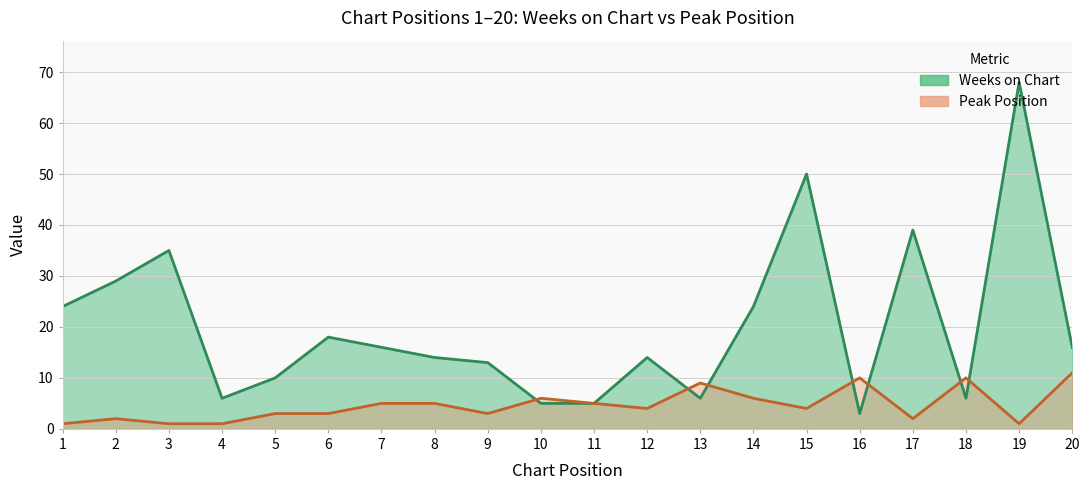

Reading left to right, list all the values displayed in this chart.

Weeks on Chart: 1=24	2=29	3=35	4=6	5=10	6=18	7=16	8=14	9=13	10=5	11=5	12=14	13=6	14=24	15=50	16=3	17=39	18=6	19=68	20=16
Peak Position: 1=1	2=2	3=1	4=1	5=3	6=3	7=5	8=5	9=3	10=6	11=5	12=4	13=9	14=6	15=4	16=10	17=2	18=10	19=1	20=11